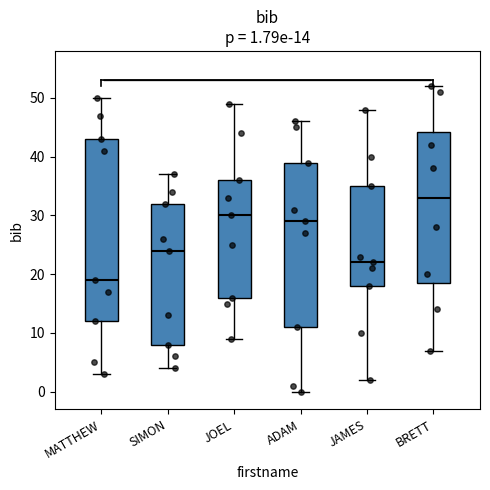

Which box's median line is the lowest?

MATTHEW